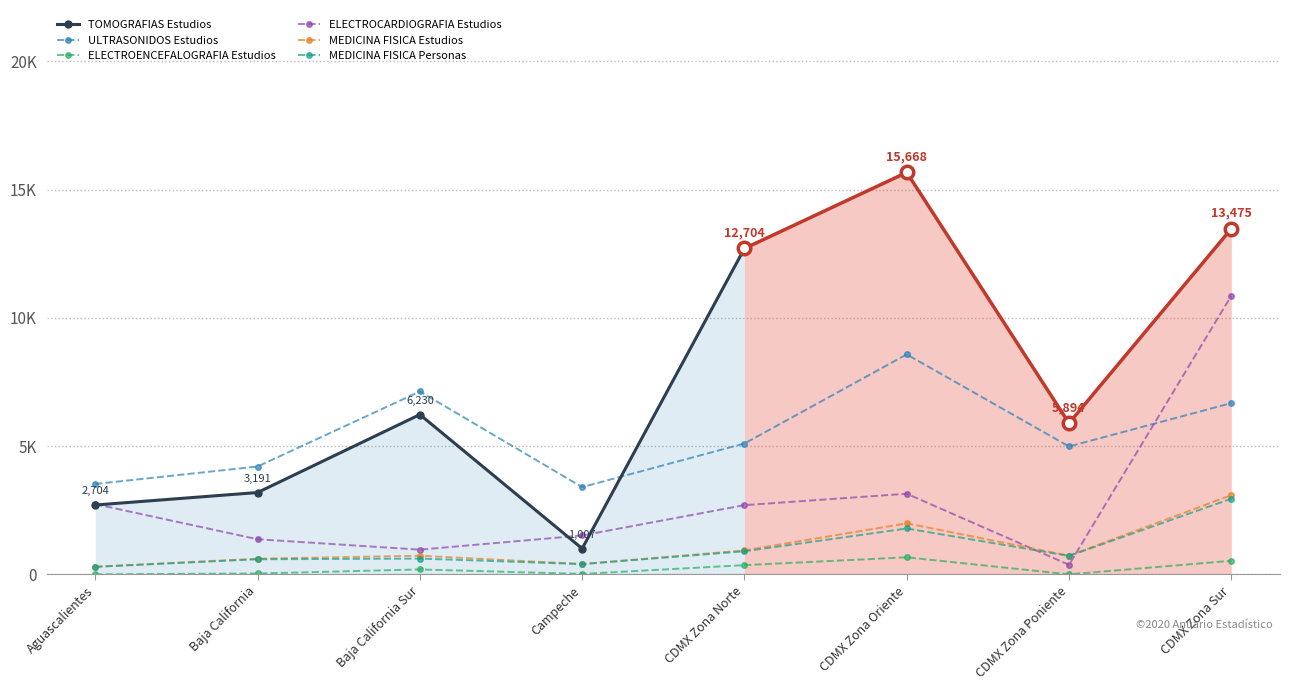

What is the difference between the maximum and minimum values in the ELECTROCARDIOGRAFIA Estudios series?

10489